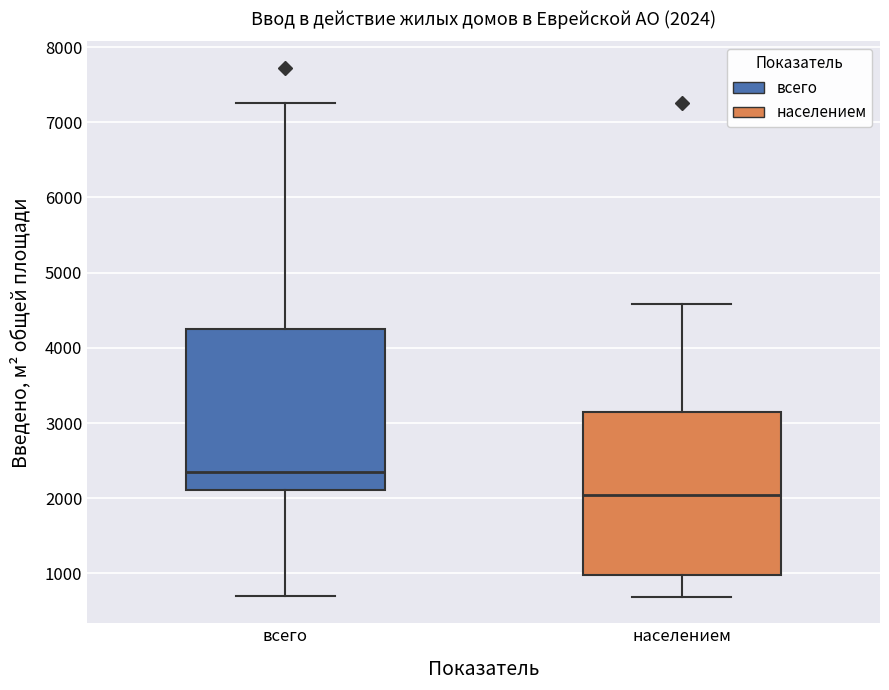

Which box's median line is the lowest?

населением